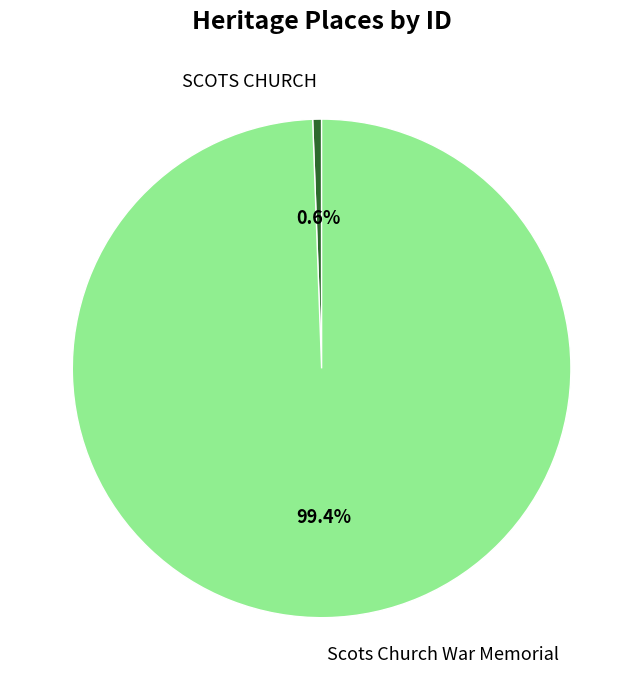

To the nearest percent, what percentage of the pie is SCOTS CHURCH?

1%